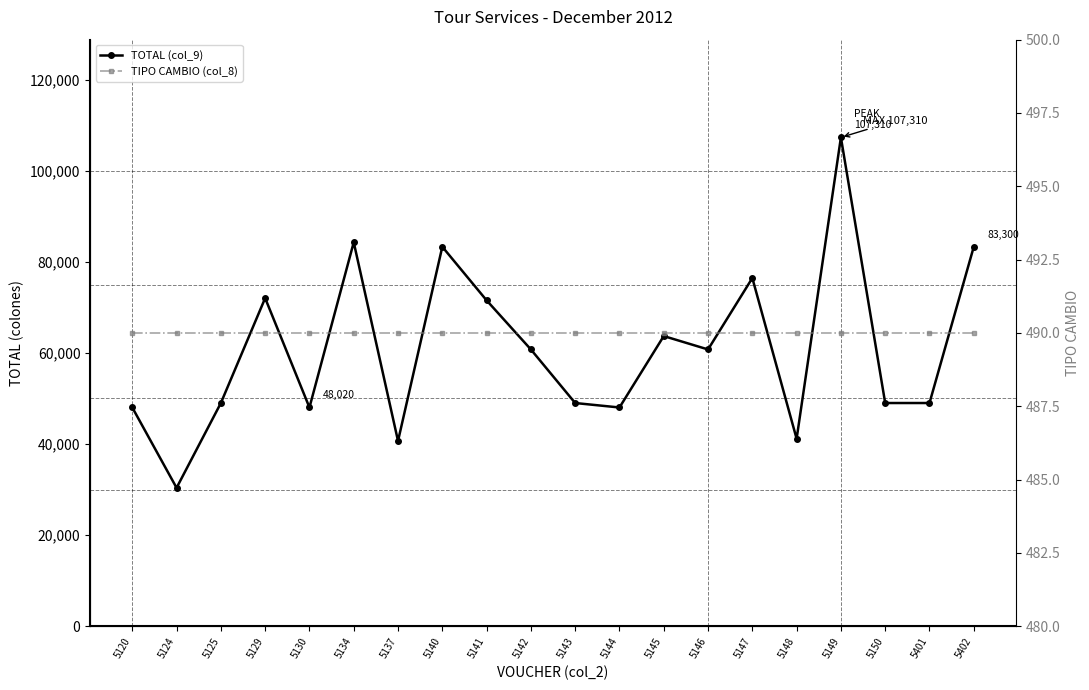

What is the total value across all series at 5134?

84770